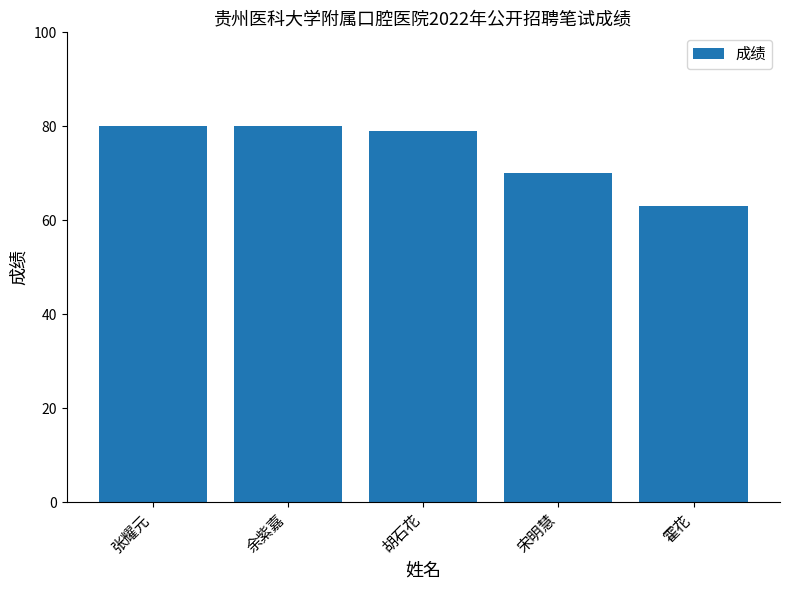

Where is the data nearest to the value 71?

宋明慧